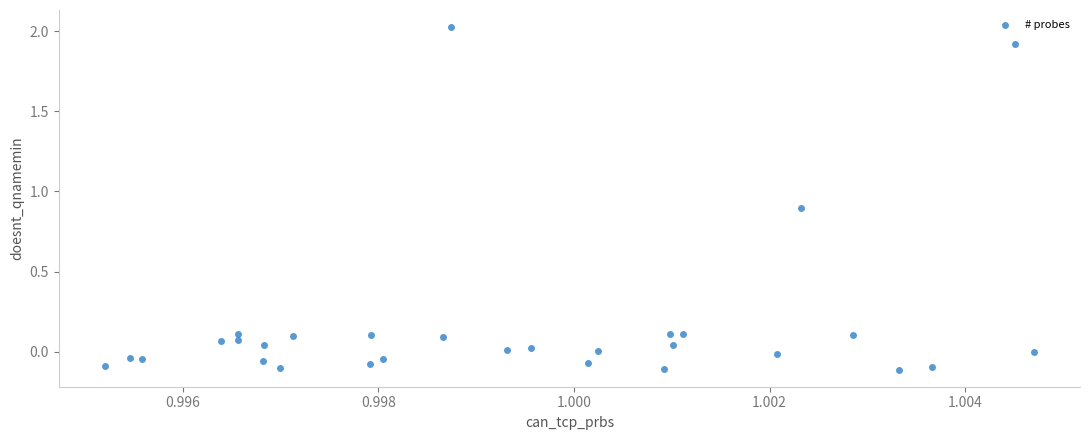

What is the range of Y values (max minus min)?

2.1